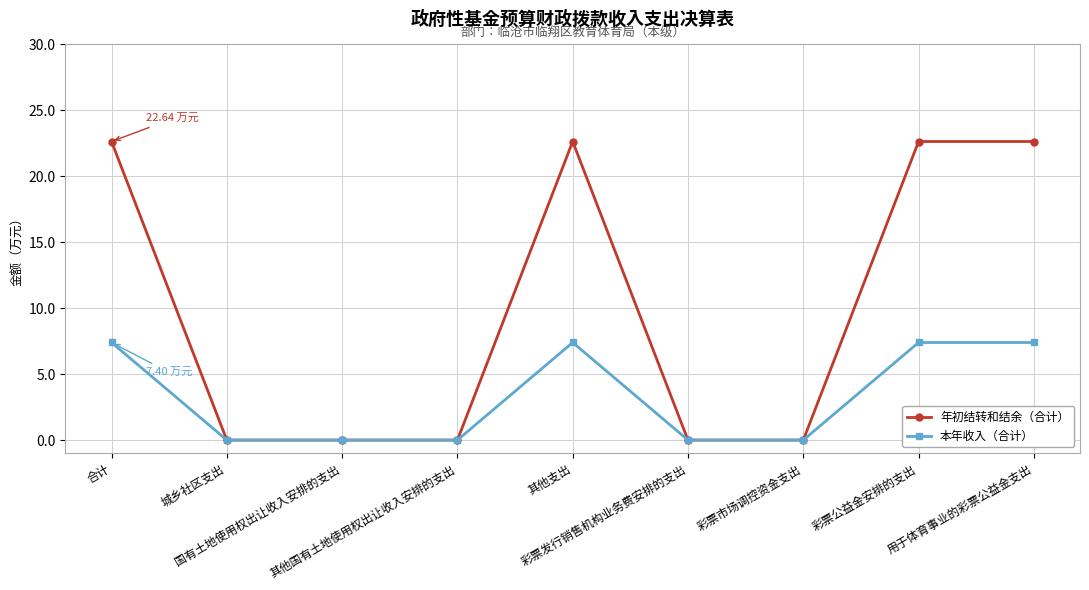

What position from the right is 彩票发行销售机构业务费安排的支出?

4